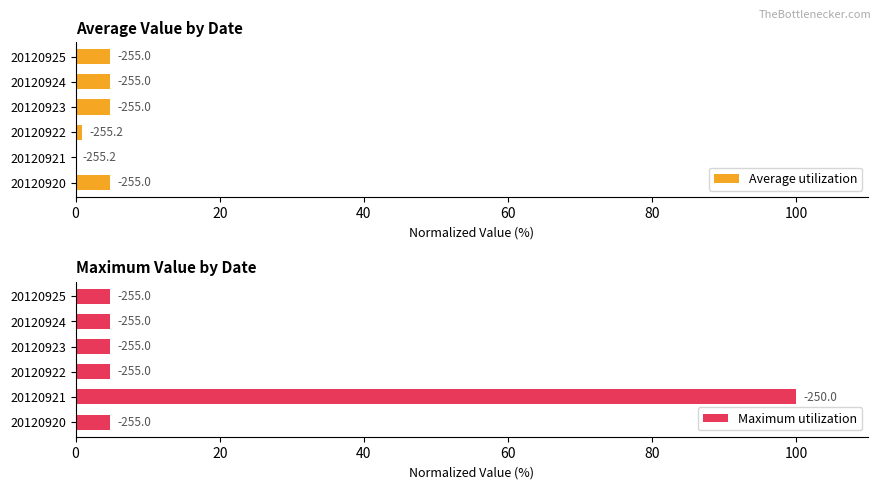

At how many categories does at least one series exceed 48?

1